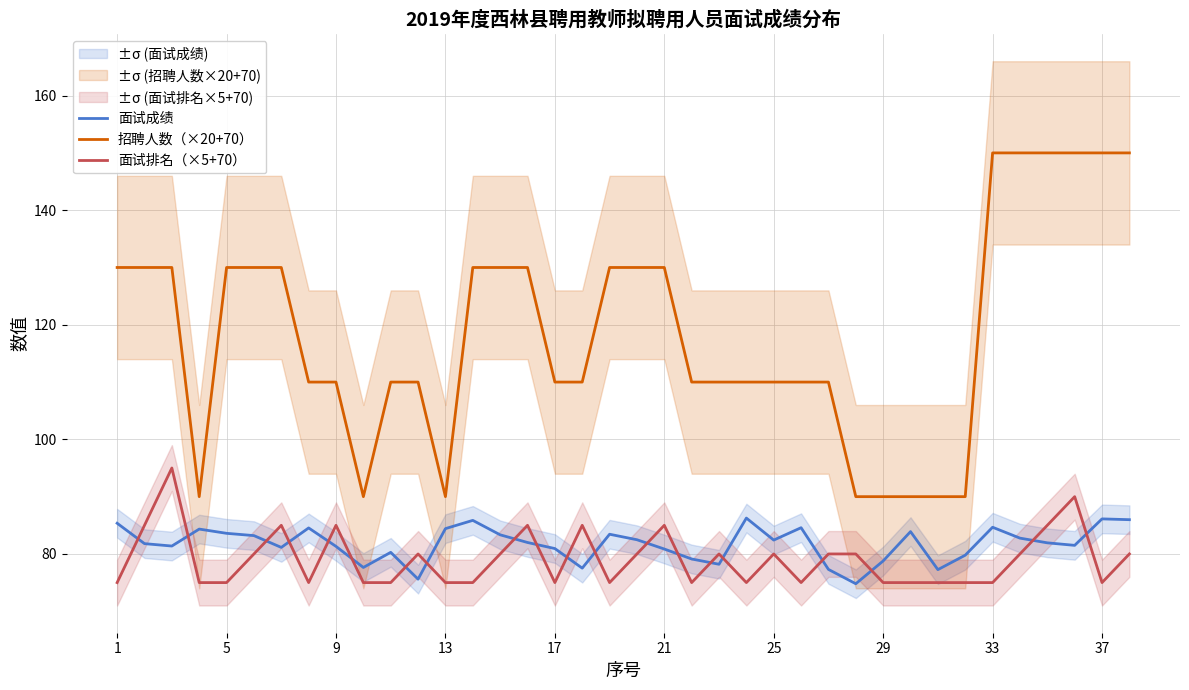

The 面试成绩 series shows 31.5 at 17. True or false?

False